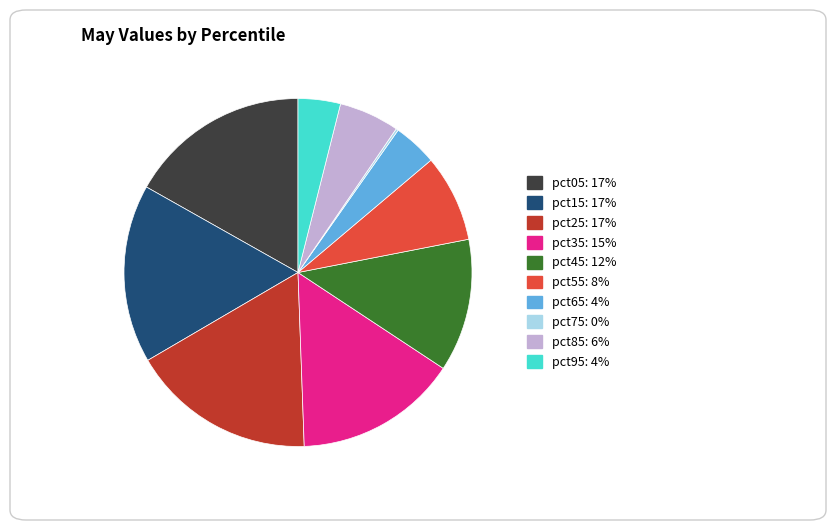

Which has a higher value, pct55: 8% or pct25: 17%?

pct25: 17%